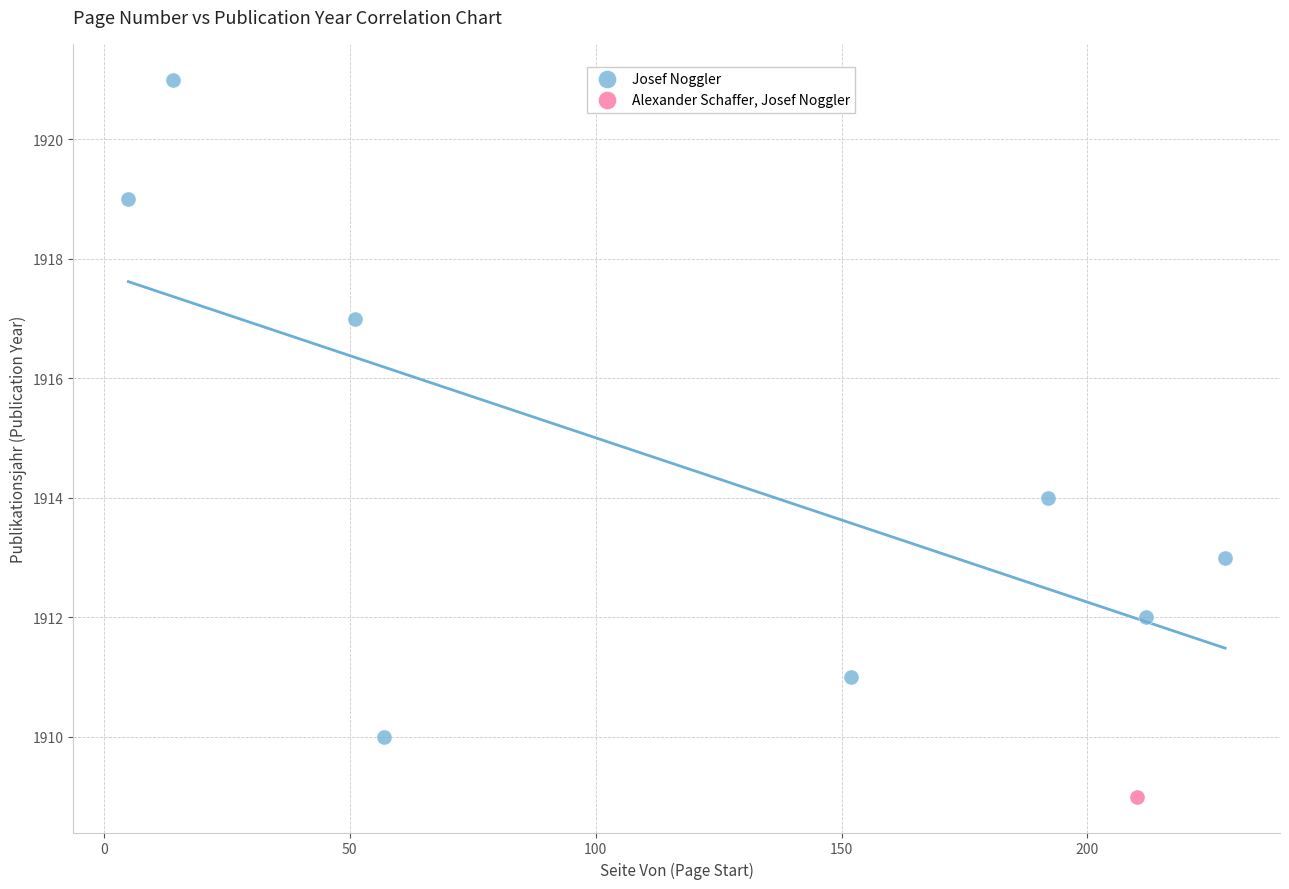

What are all the series names shown in the legend?

Josef Noggler, Alexander Schaffer, Josef Noggler